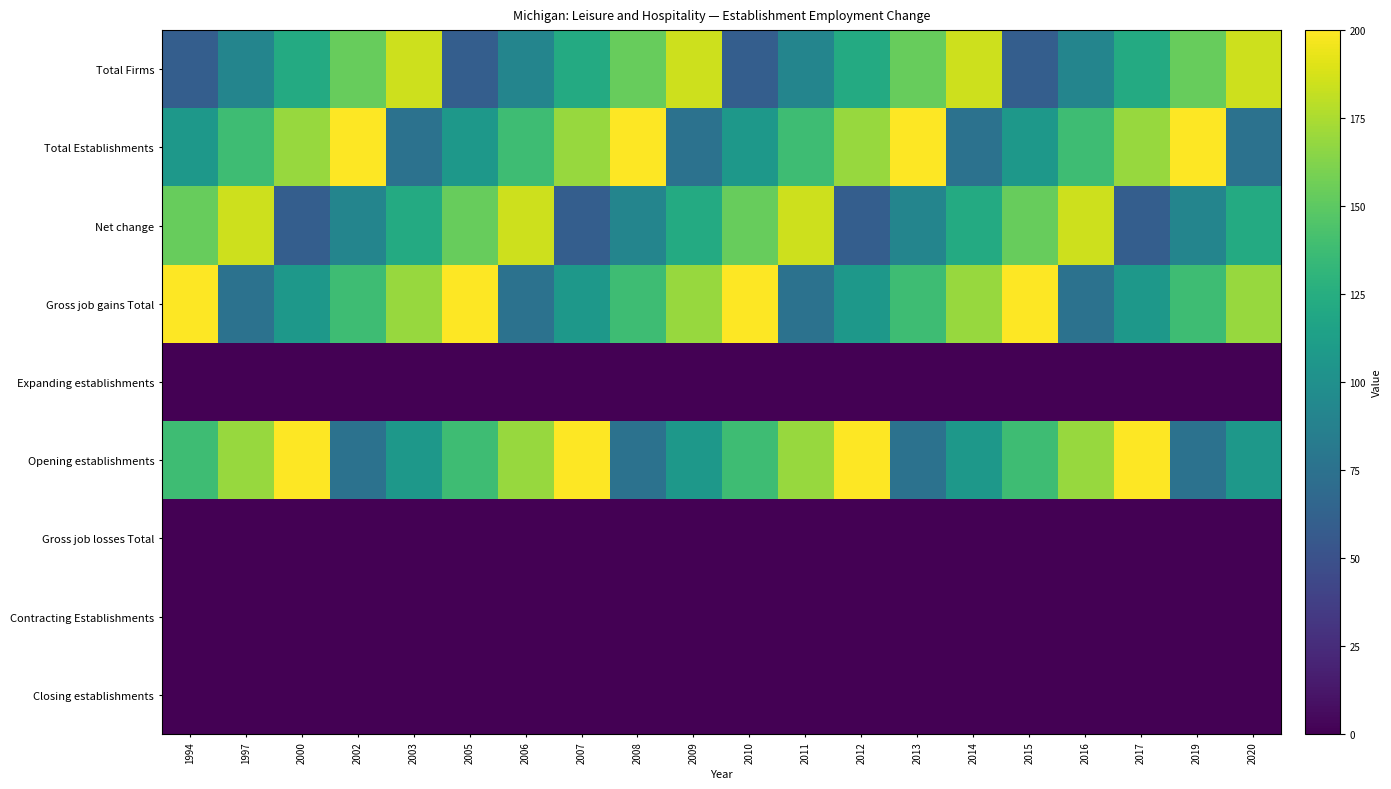

At which category is the sum across all series the highest?

1994